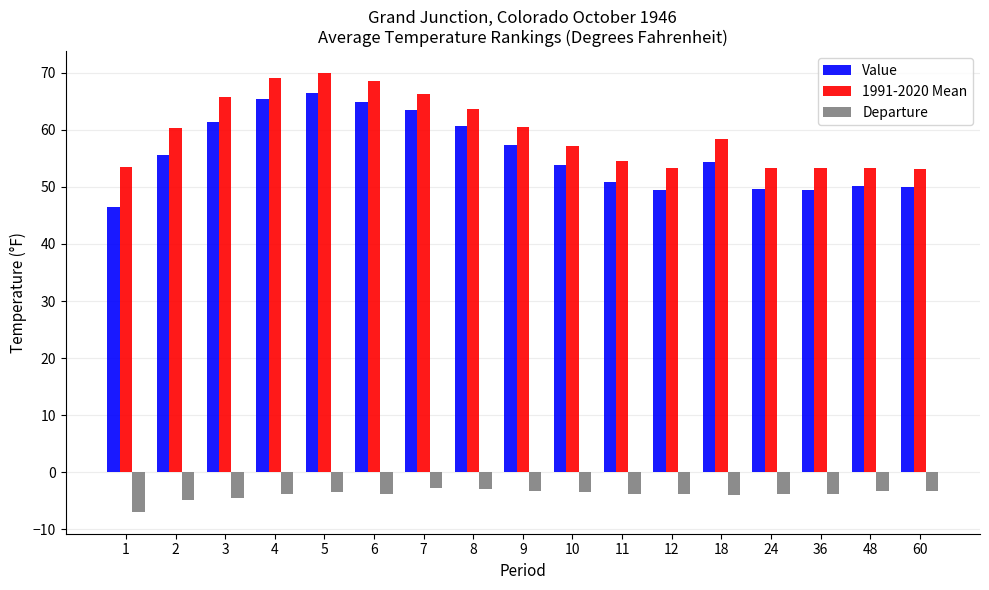

How many groups of bars are there?

17